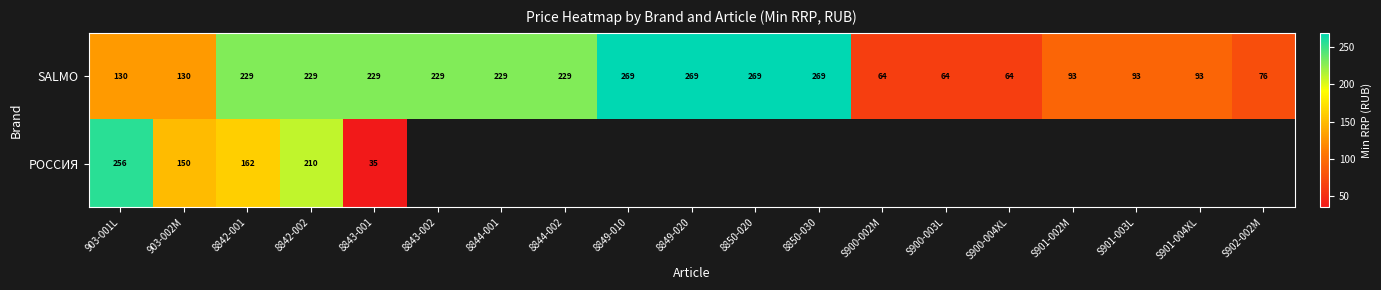

Is it true that SALMO equals 49.2 at 903-002M?

False